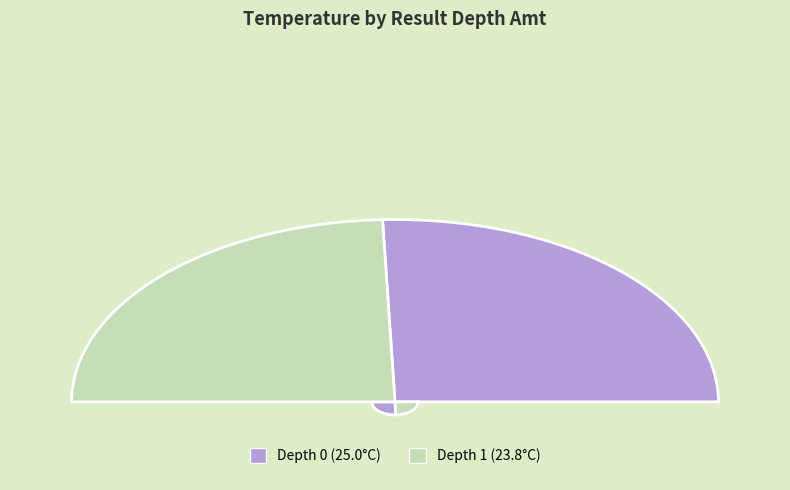

How many segments does this pie chart have?

2